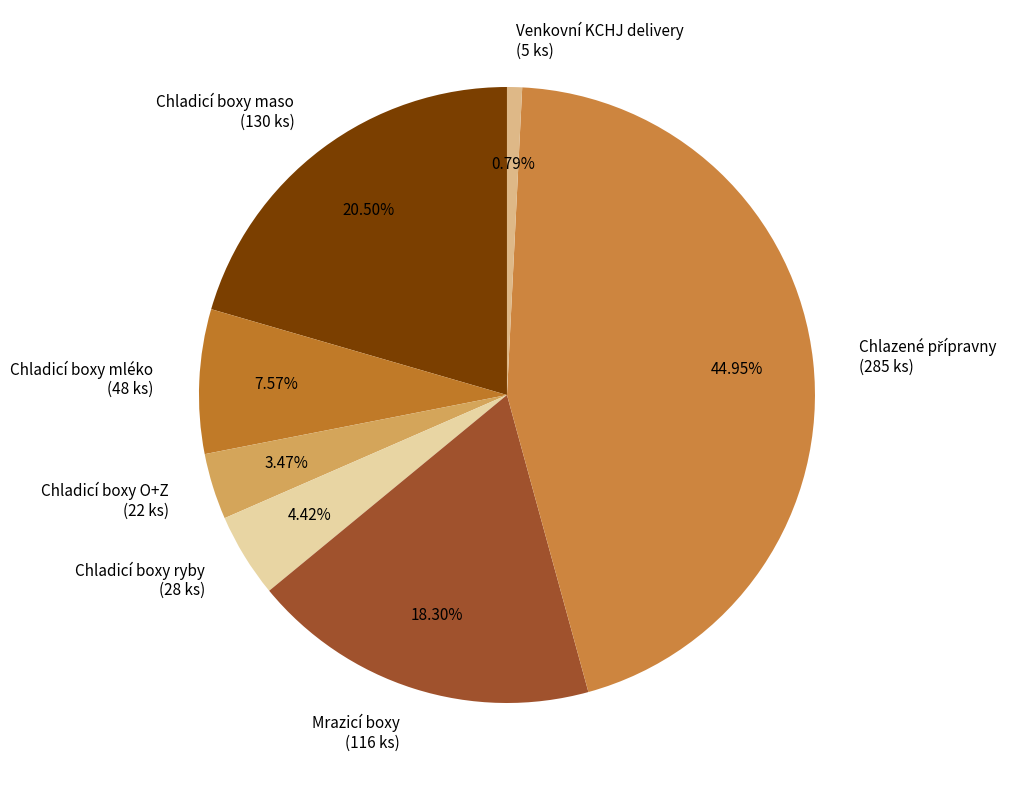

What is the ratio of the value at Chladicí boxy ryby (28 ks) to the value at Chladicí boxy mléko (48 ks)?

0.6